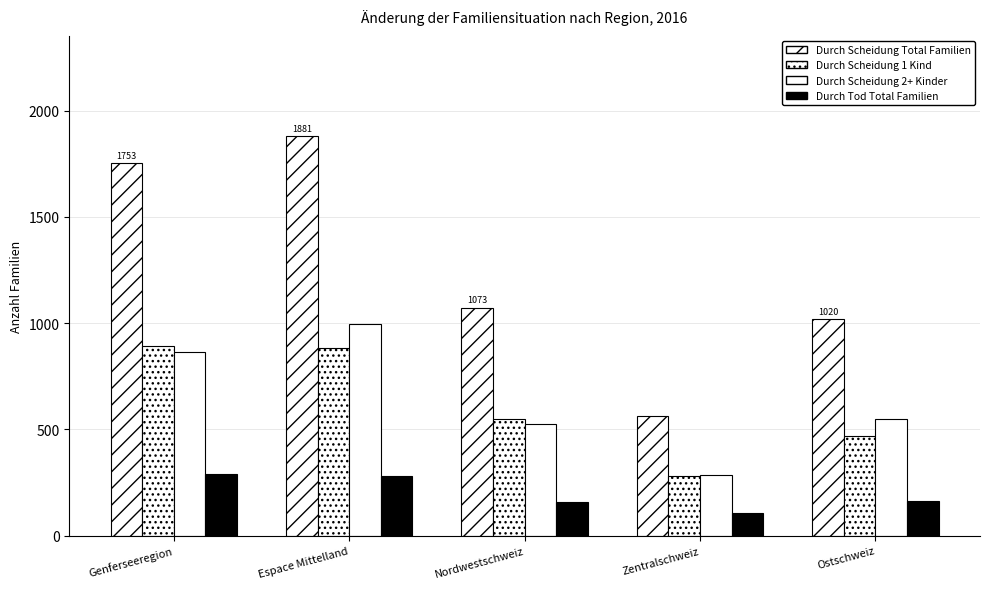

How many groups of bars are there?

5